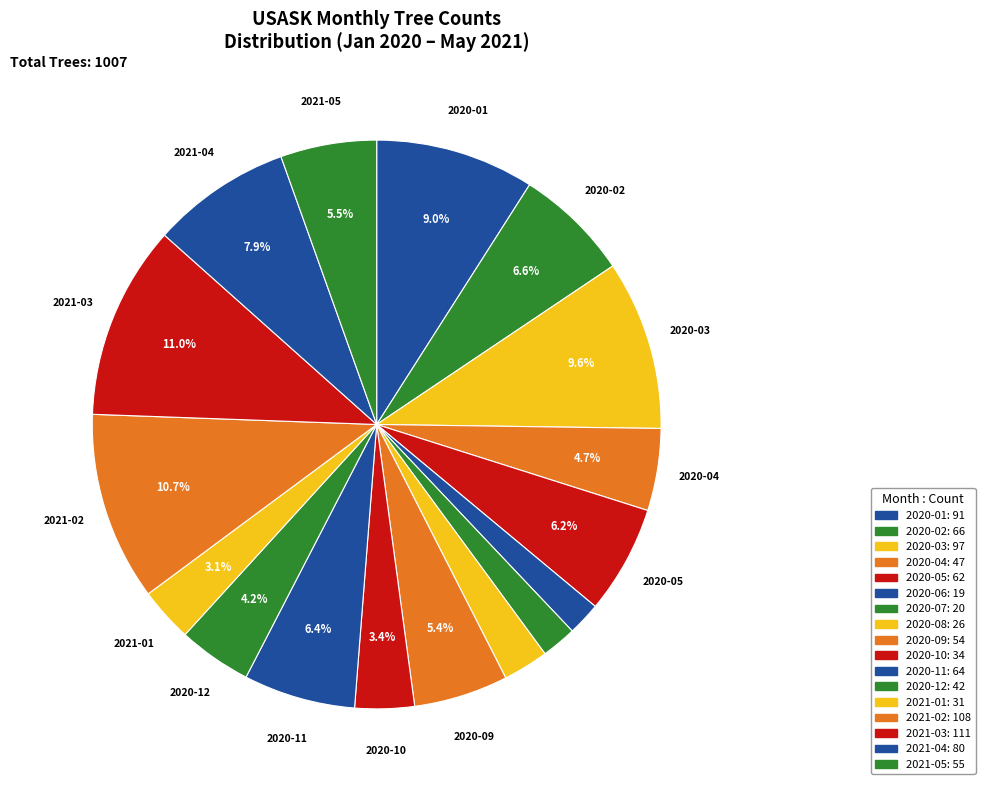

To the nearest percent, what portion does 2021-01 represent?

3%